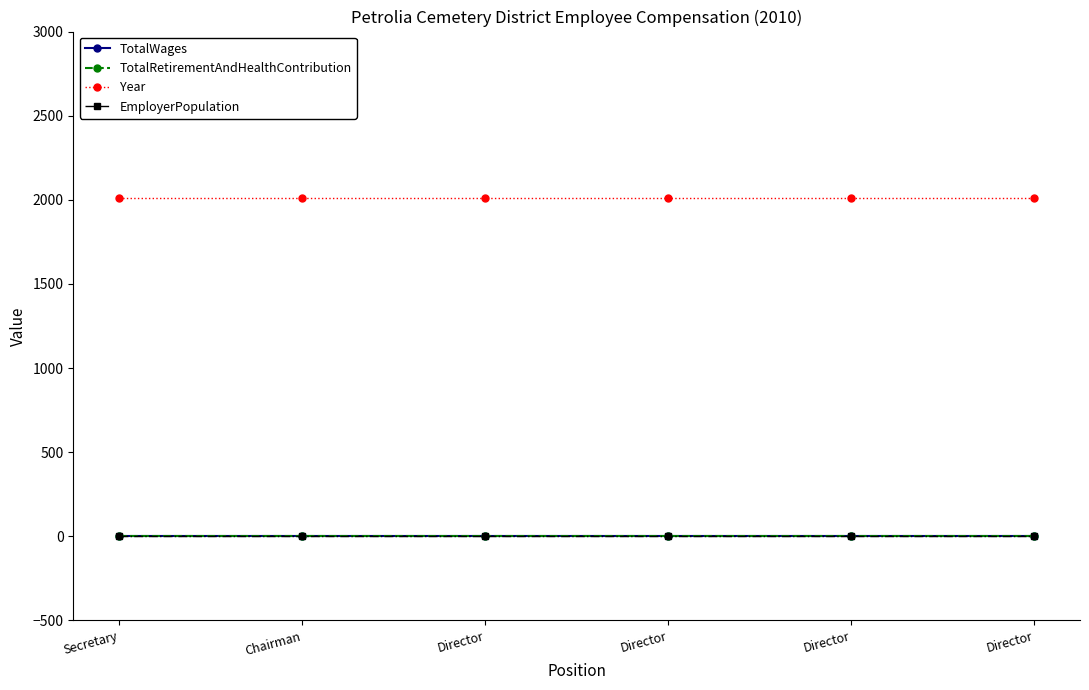

Reading right to left, list all the values displayed in this chart.

TotalWages: Director=0	Director=0	Director=0	Director=0	Chairman=0	Secretary=0
TotalRetirementAndHealthContribution: Director=0	Director=0	Director=0	Director=0	Chairman=0	Secretary=0
Year: Director=2010	Director=2010	Director=2010	Director=2010	Chairman=2010	Secretary=2010
EmployerPopulation: Director=0	Director=0	Director=0	Director=0	Chairman=0	Secretary=0